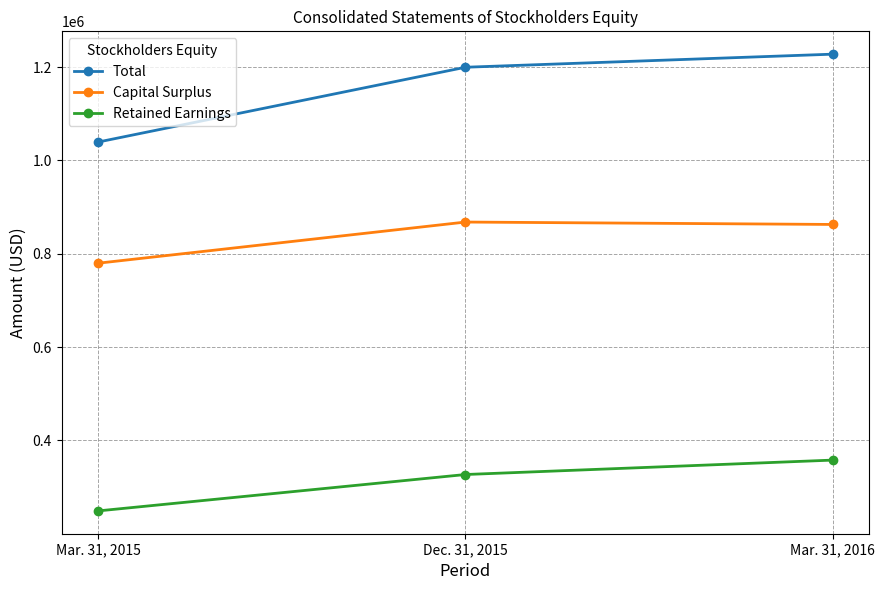

Reading right to left, extract all data points from this chart.

Total: 1227782	1199757	1039563
Capital Surplus: 862827	867981	779856
Retained Earnings: 357788	326898	248951